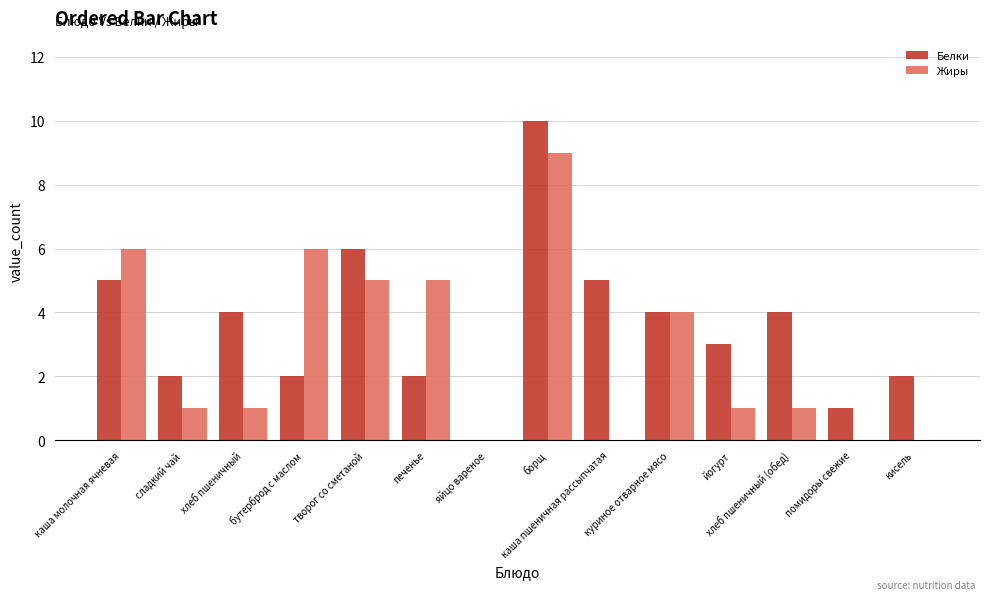

What is the maximum value for Белки?

10